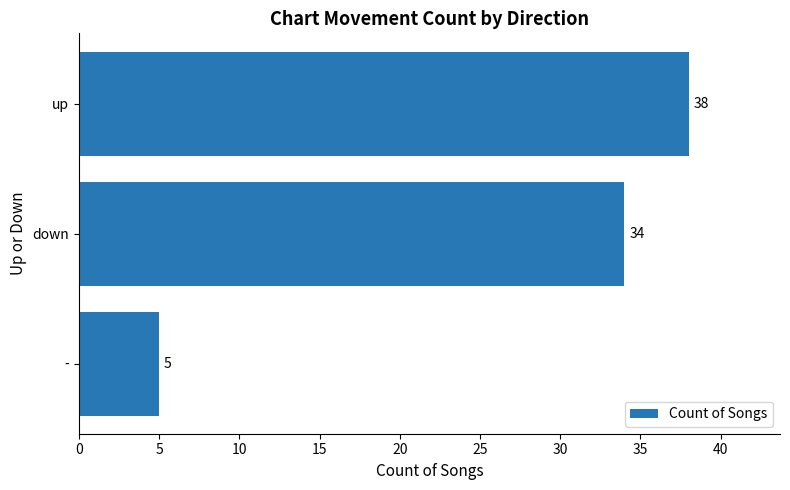

What position from the top is down?

2